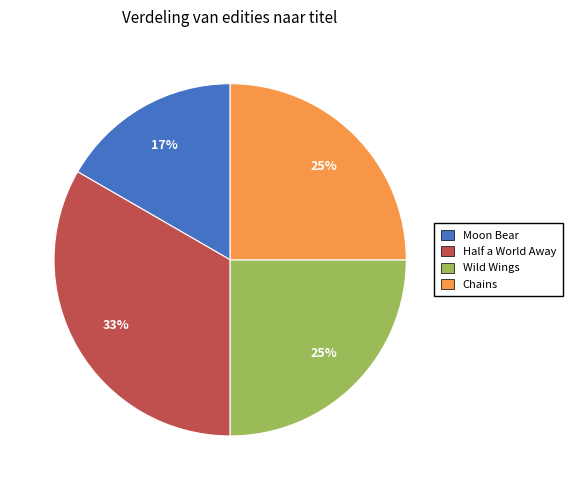

Does any single category account for the majority?

No